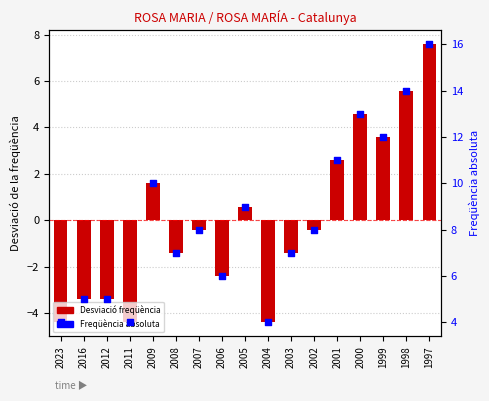

What is the total value across all series at 2008?

5.6